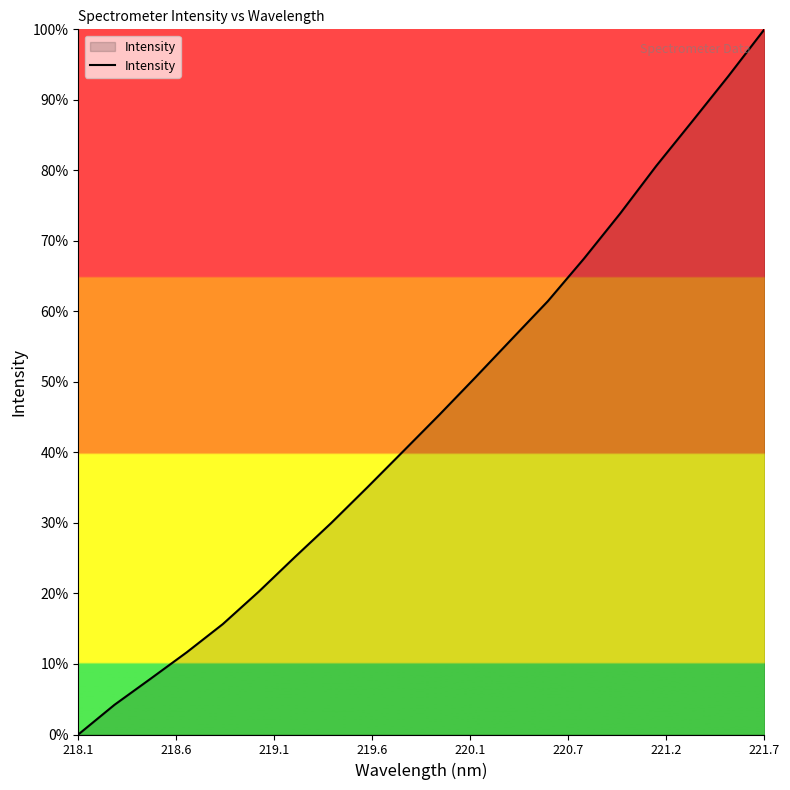

Is this an area chart (filled region under the line)?

Yes